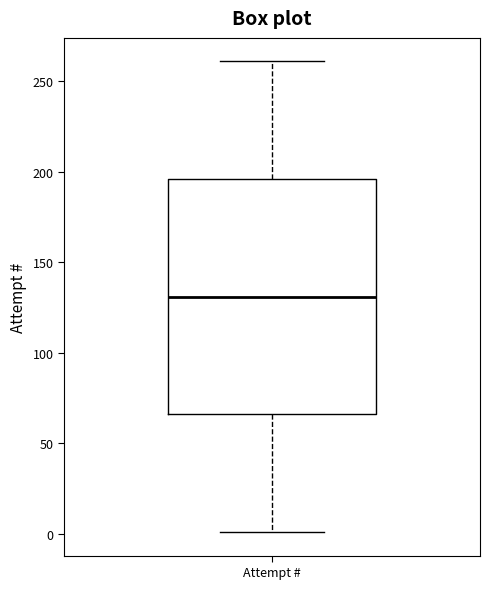

Read this box plot against the y-axis: the position of the median line, the range covered by the box, and the ends of both whiskers. The values are not printed on the chart, so give them approximately, as read against the axis.

median 130, box 65 to 195, whiskers 0 to 260